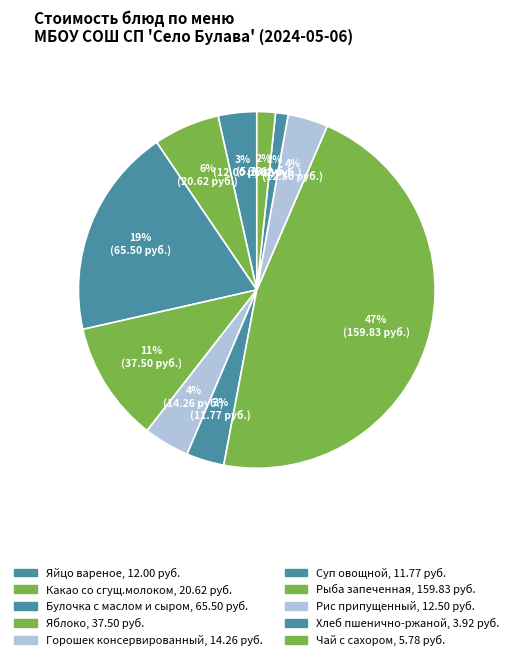

Combined, what portion of the pie is Суп овощной and Какао со сгущ.молоком?

9.4%